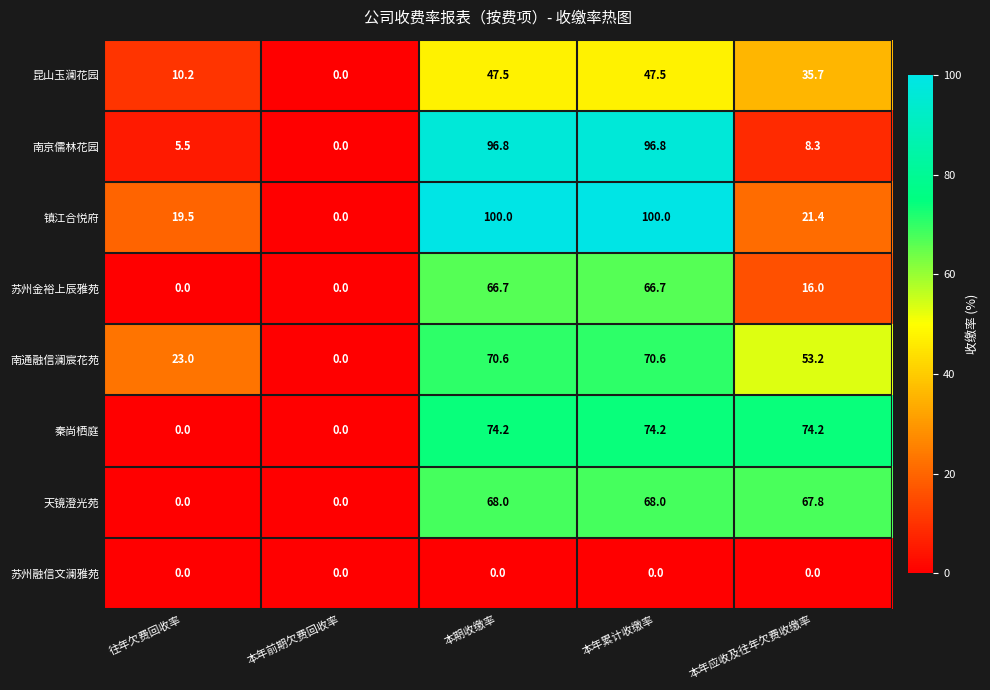

The value of 天镜澄光苑 at 本年累计收缴率 is 68.0. True or false?

True